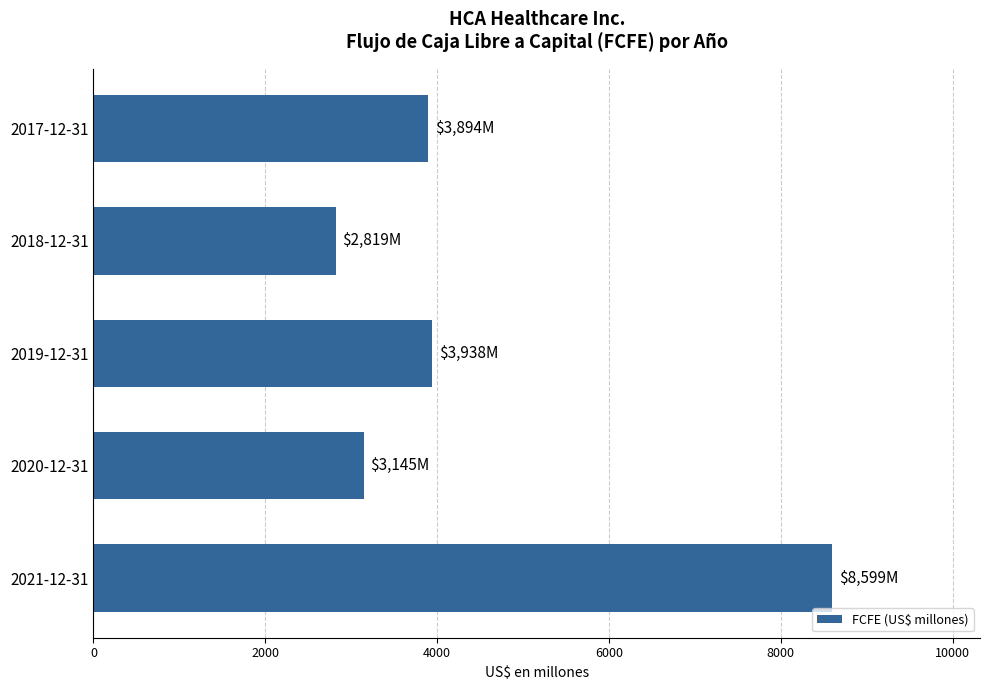

Approximately how many times larger is the value at 2019-12-31 compared to 2021-12-31?

0.5